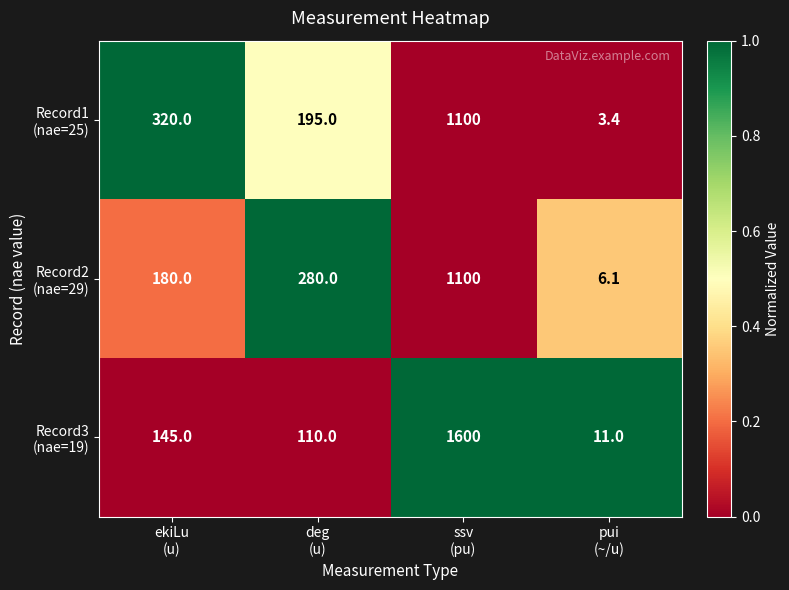

At which category does the chart reach its minimum across all series?

pui
(~/u)